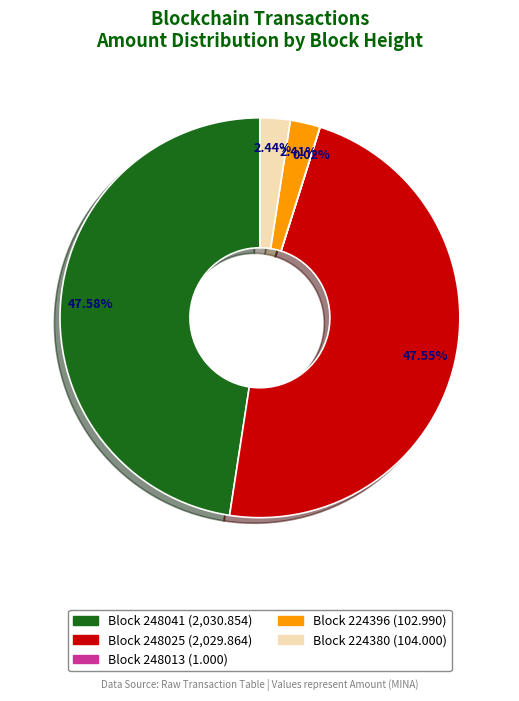

Does any single category account for the majority?

No